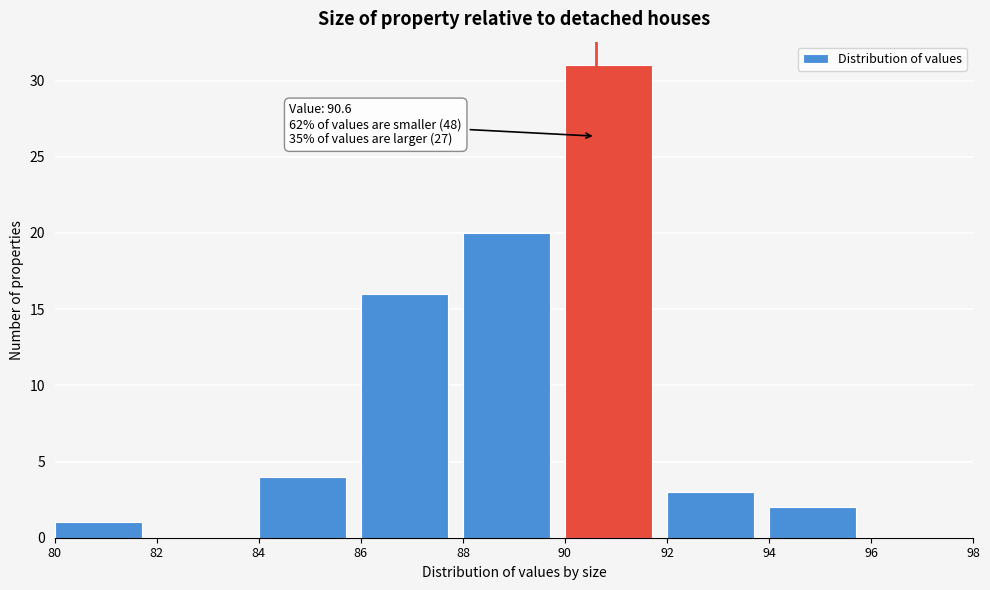

Which range on the x-axis has the tallest bar?

90 to 92